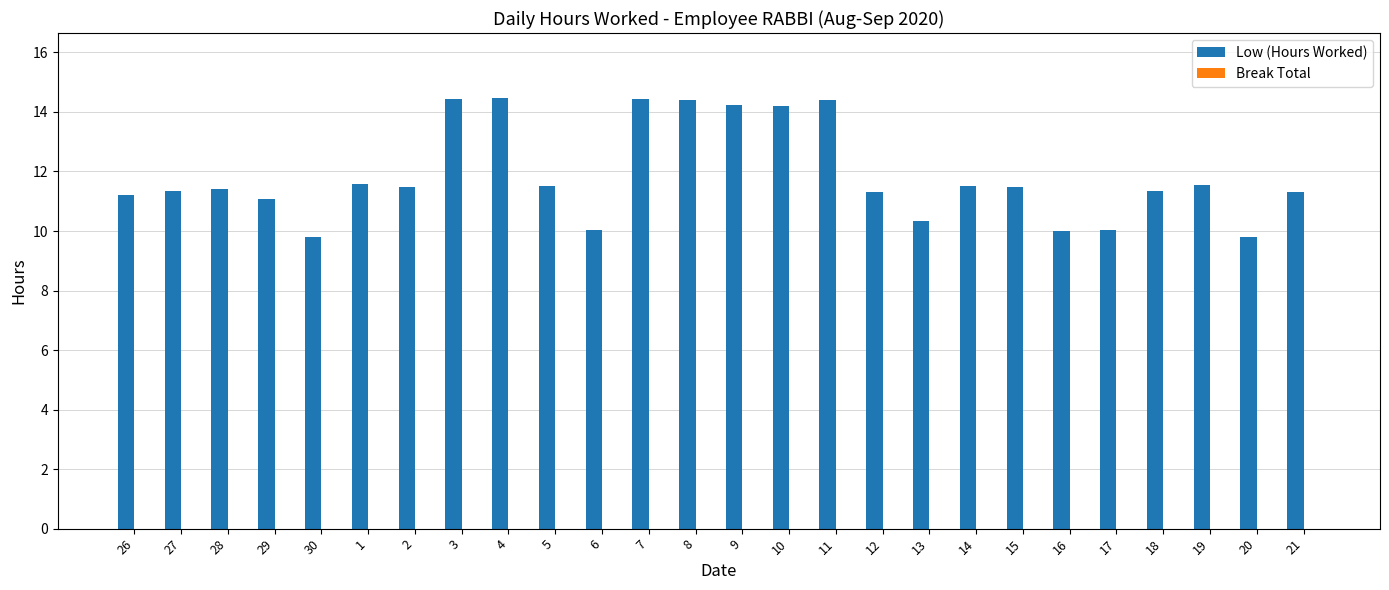

True or false: the data shows 23.6 at 10.

False